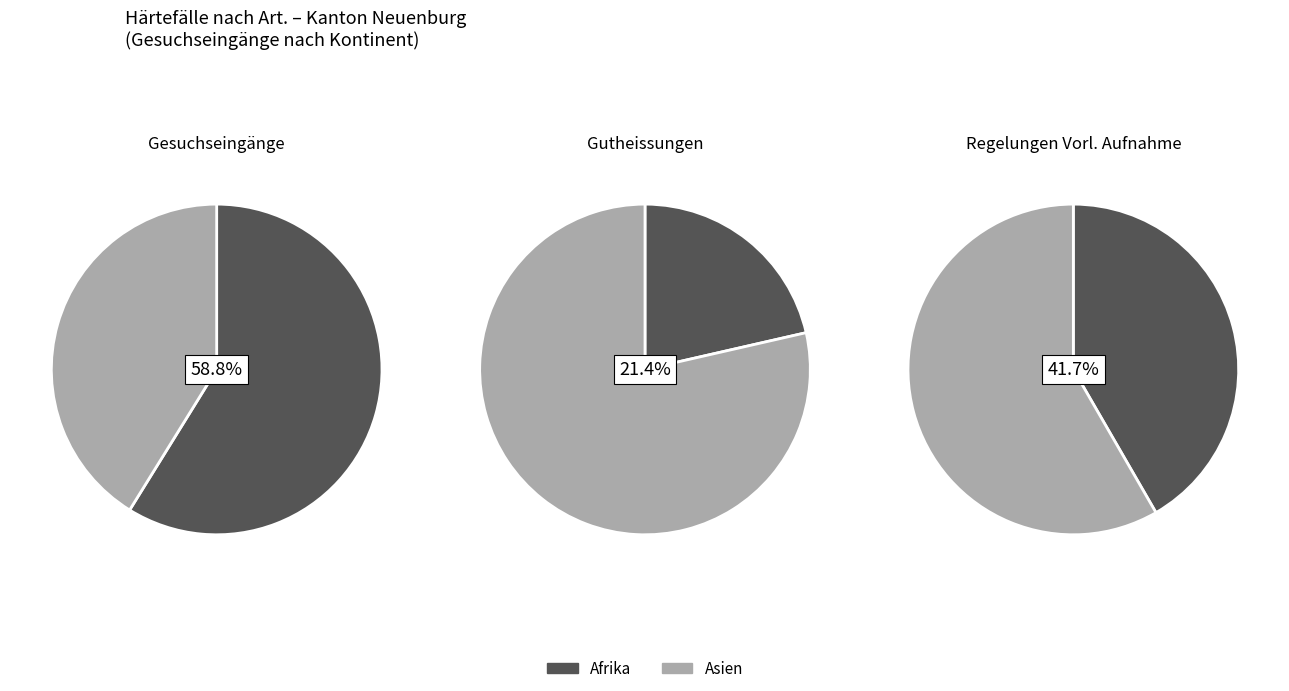

Is it true that Asien is 31% of the pie?

False